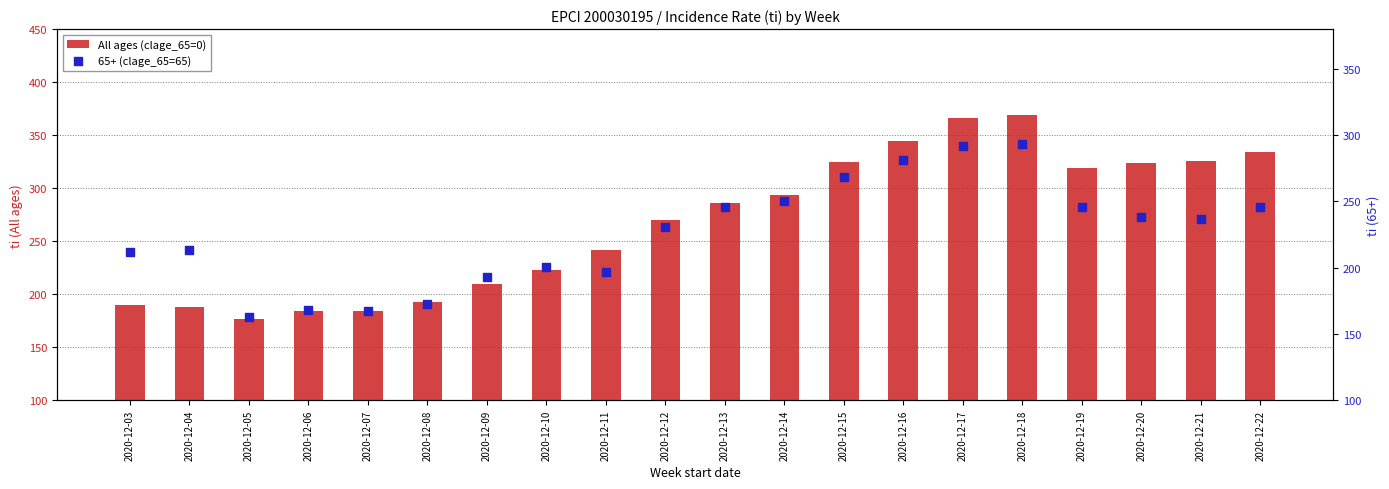

Which series has the largest total across all categories?

All ages (clage_65=0)